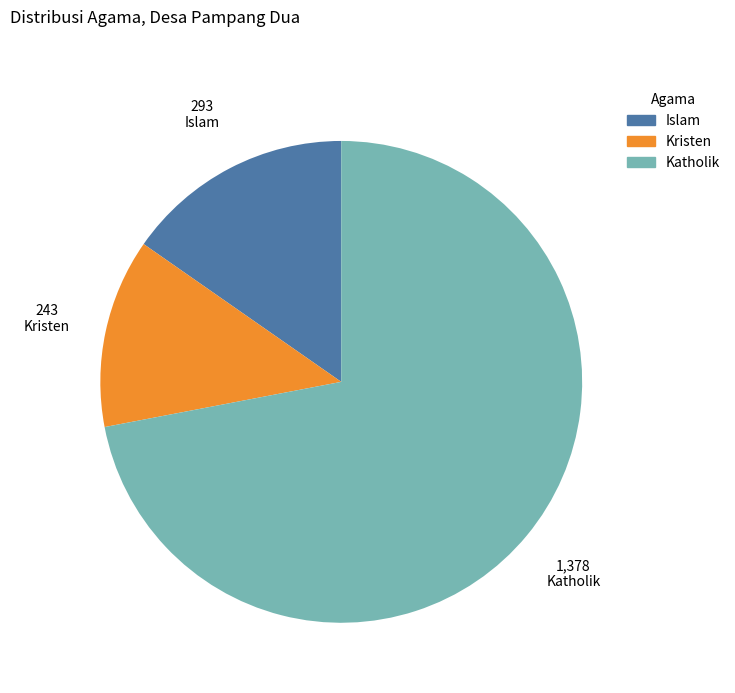

How many slices are in this pie chart?

3